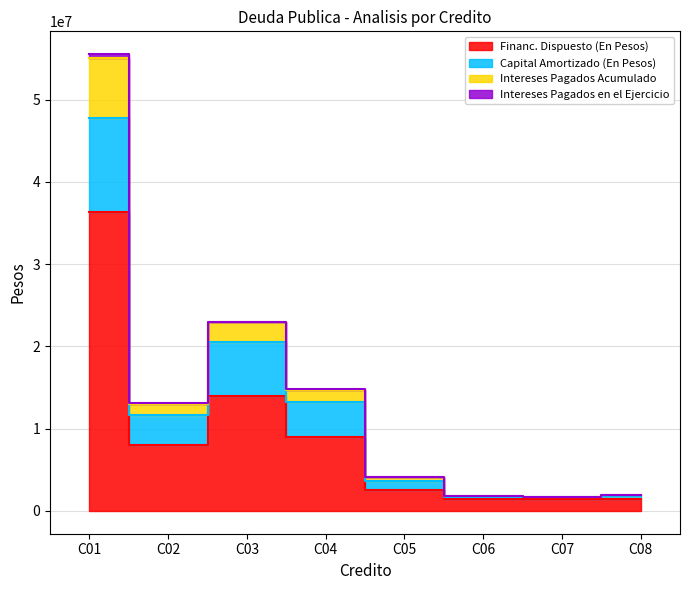

How many groups of bars are there?

8